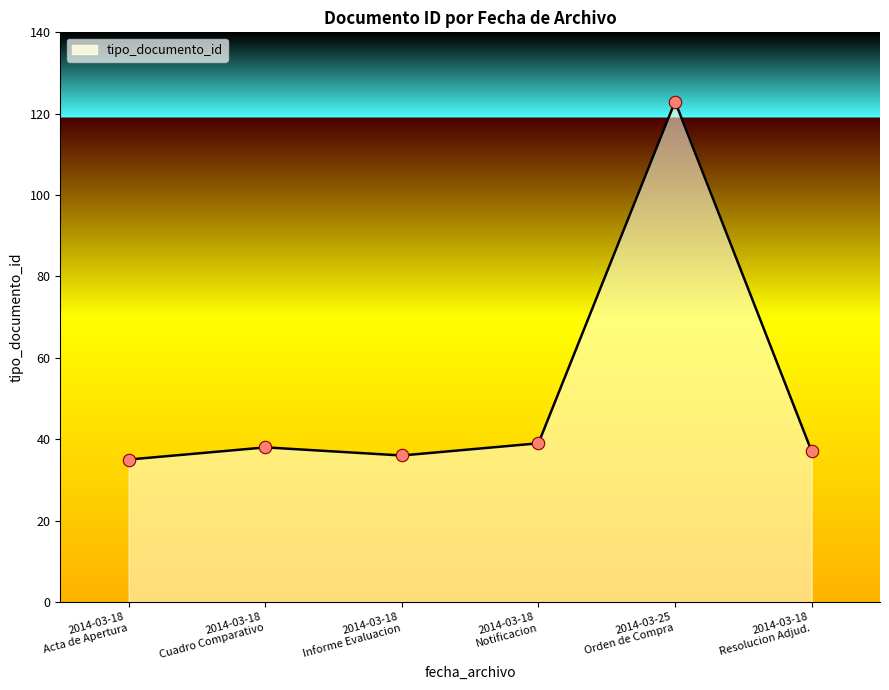

What is the change in value from 2014-03-18 Acta de Apertura to 2014-03-18 Resolucion Adjud.?

+2